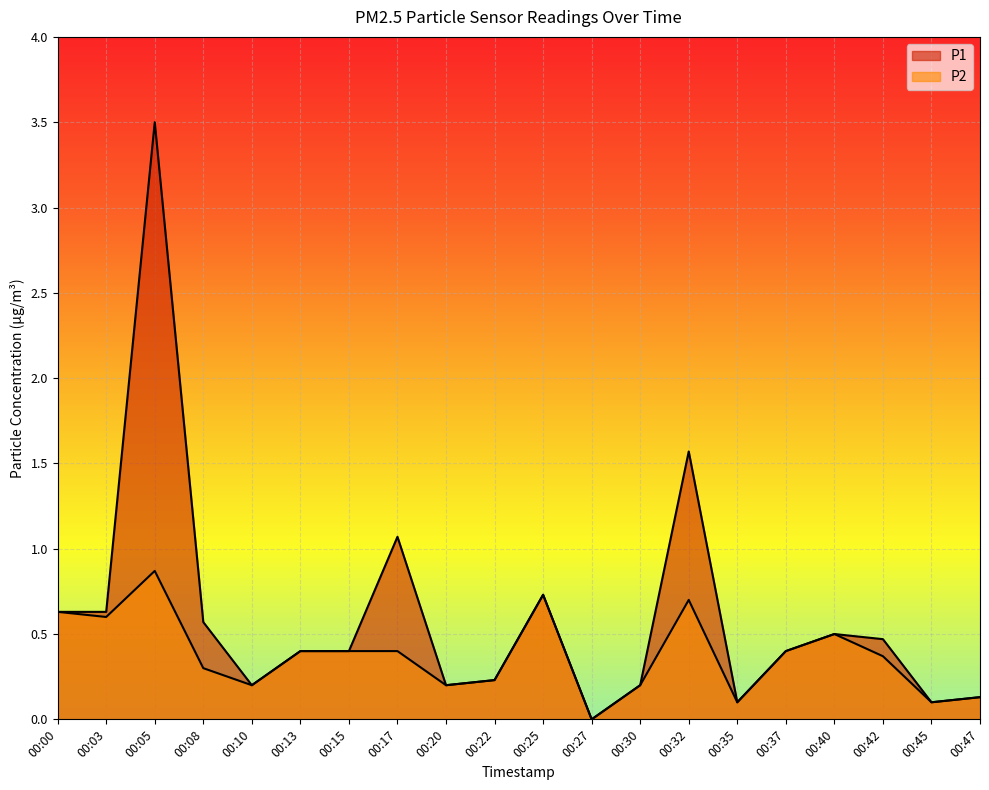

Rank the series at 00:17 from highest to lowest value.

P1, P2